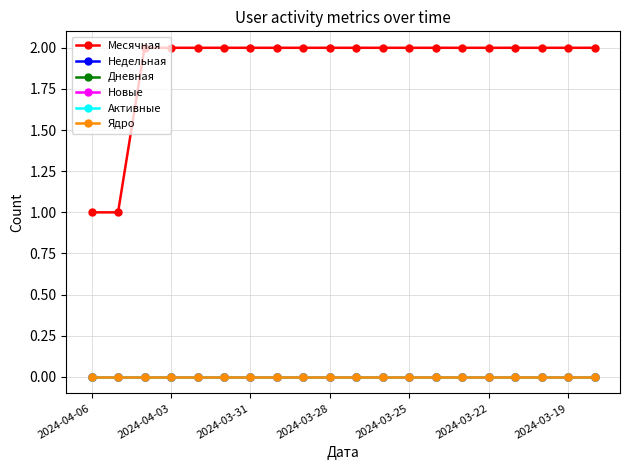

Count the number of categories in the chart.

20